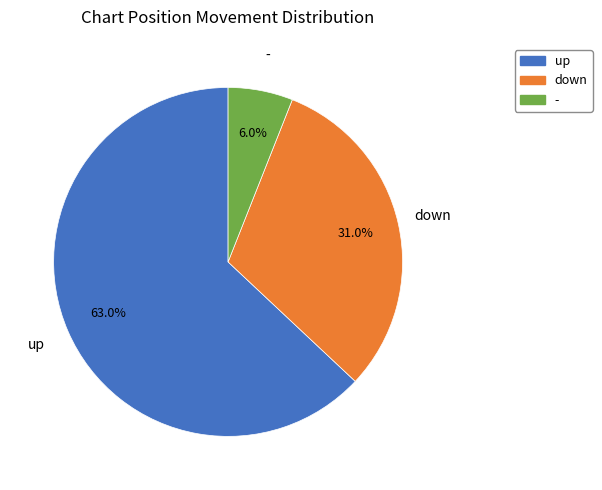

What is the largest slice in the pie chart?

up